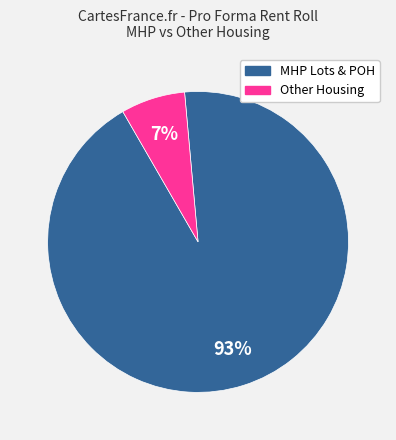

To the nearest percent, what is the average slice percentage?

50%